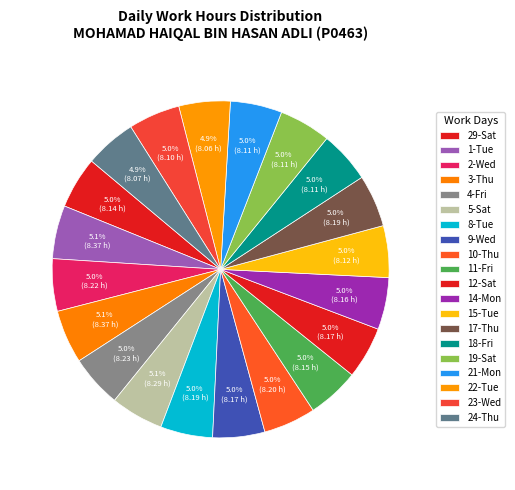

What percentage is the 22-Tue slice, to the nearest percent?

5%